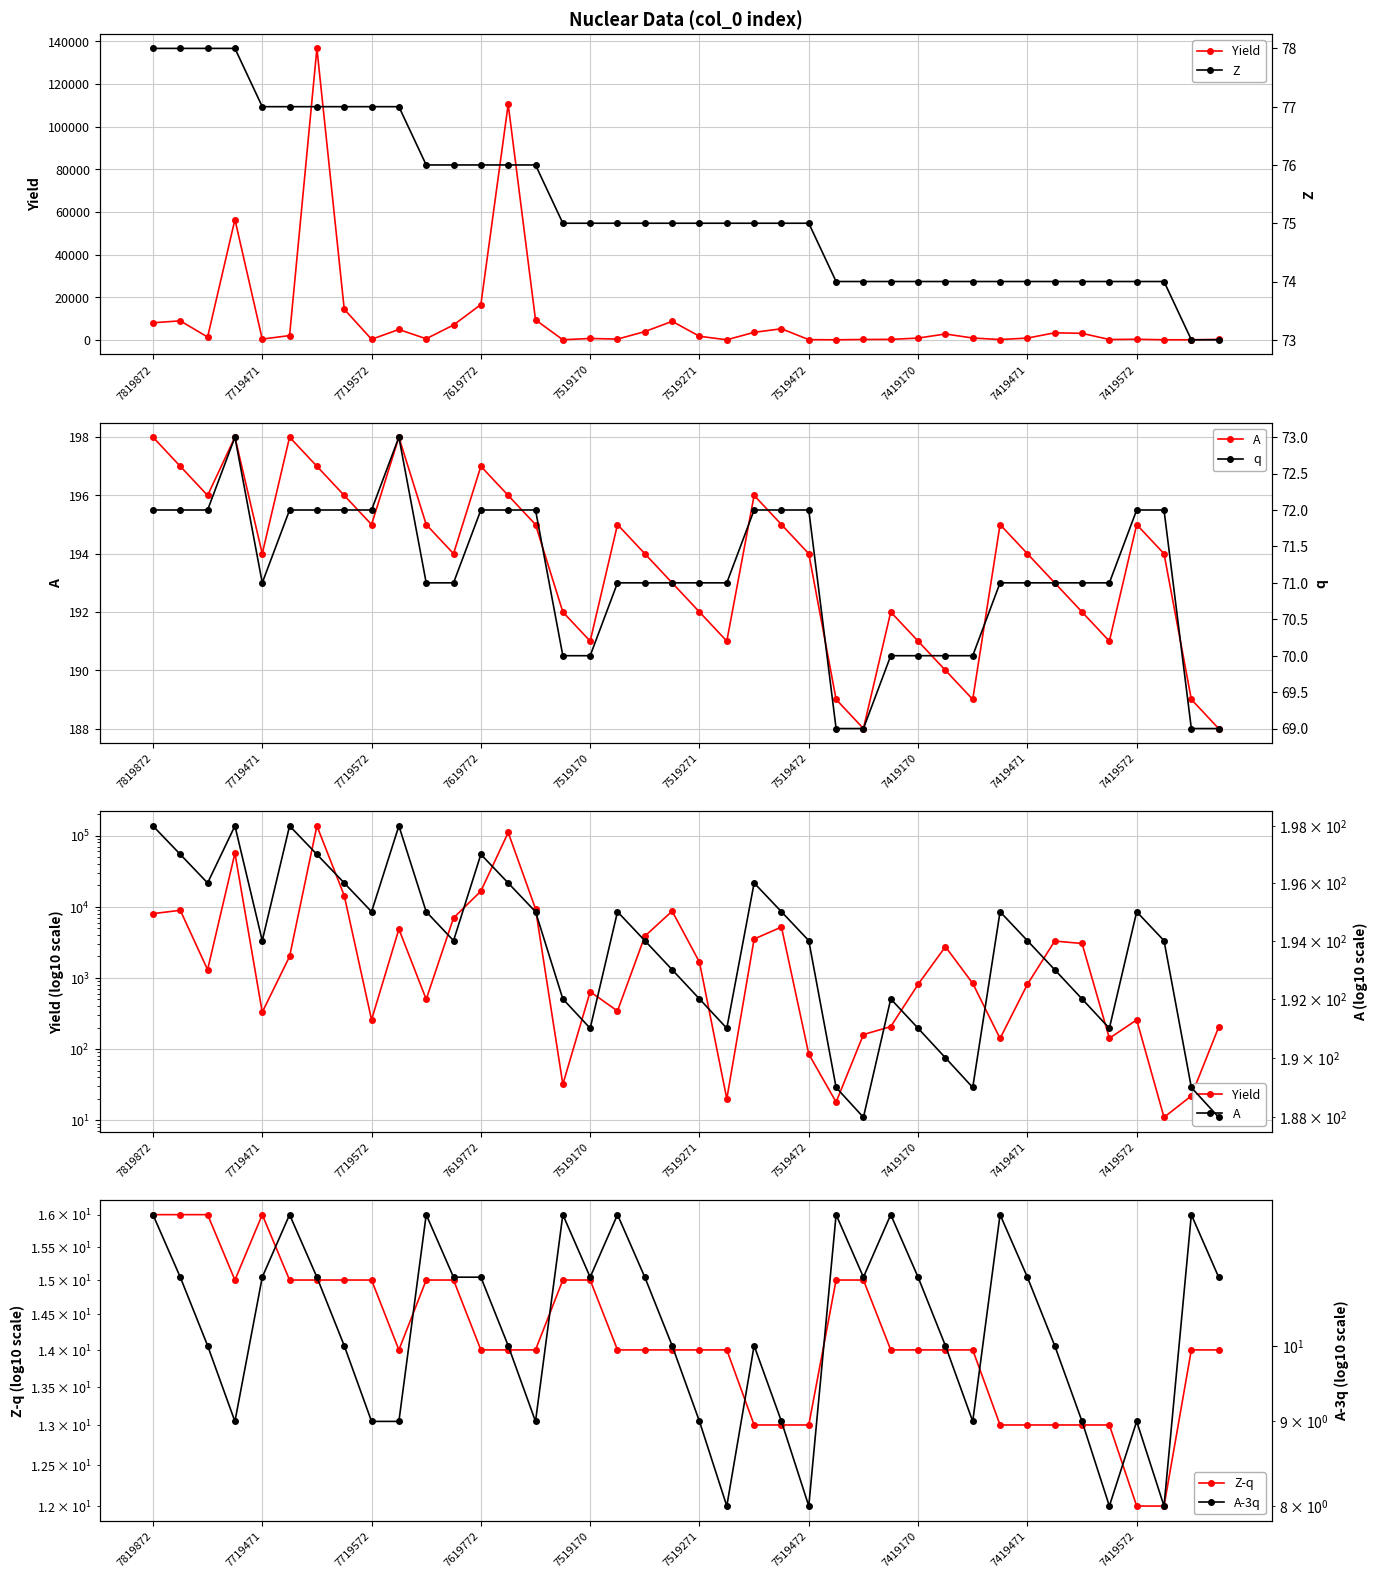

What is the difference between the maximum and minimum values in the A-3q series?

4